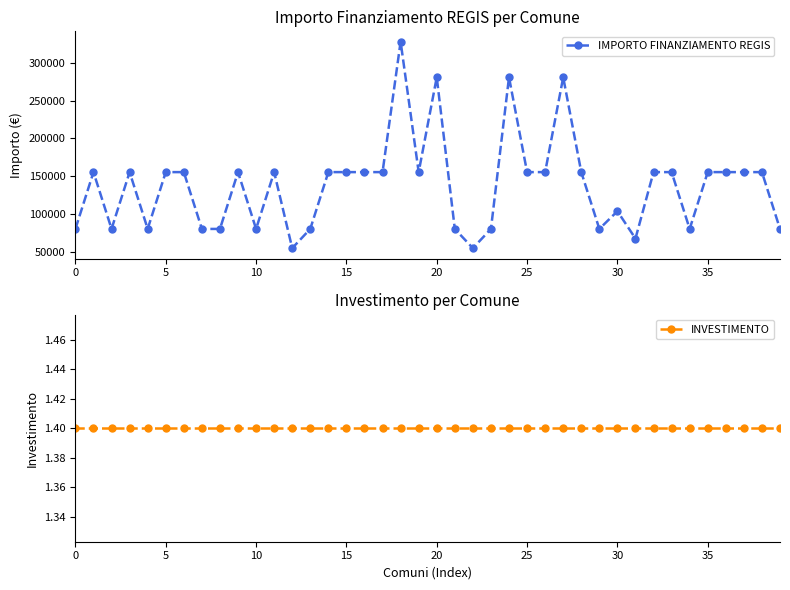

List the series in order of their peak value, lowest first.

INVESTIMENTO, IMPORTO FINANZIAMENTO REGIS